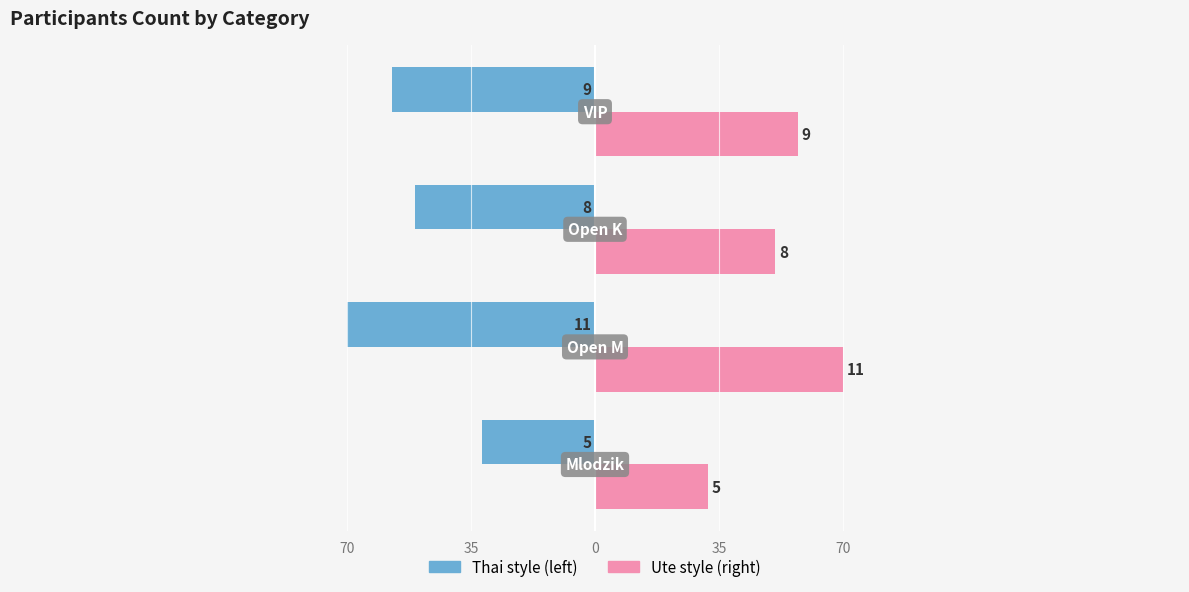

How many groups of bars are there?

4